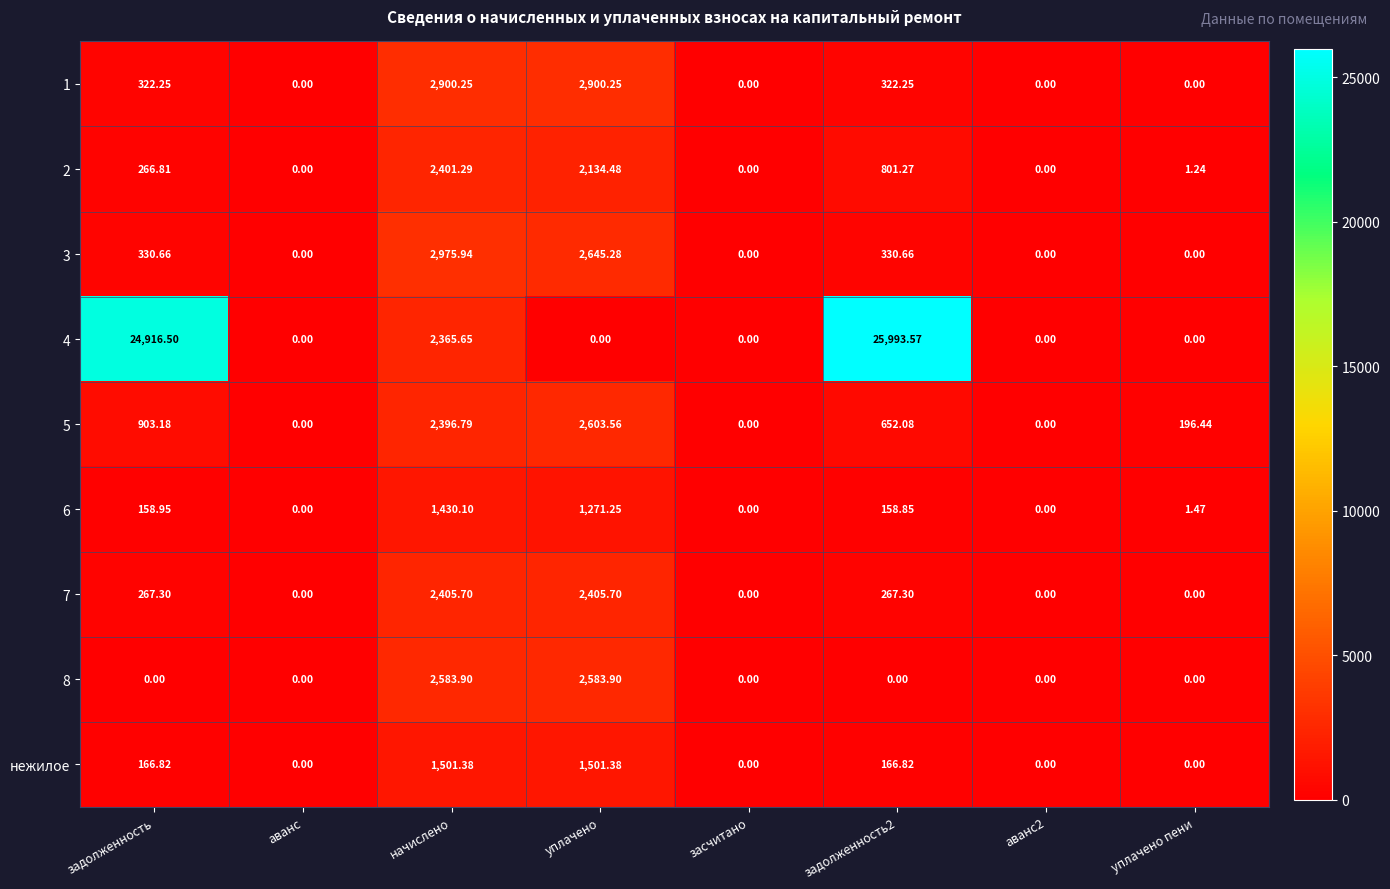

Where does the 1 series first go above 322?

задолженность